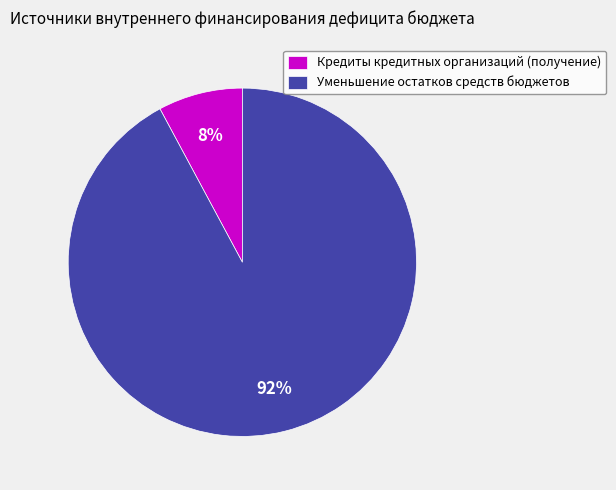

What percentage is the Уменьшение остатков средств бюджетов slice, to the nearest percent?

92%